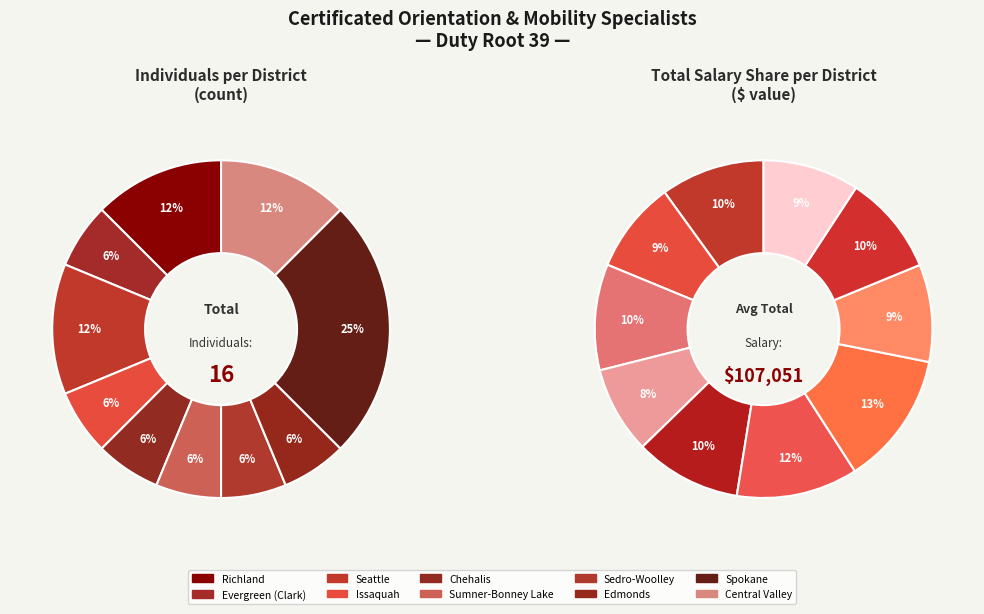

What portion of the pie excludes 6?

93.8%